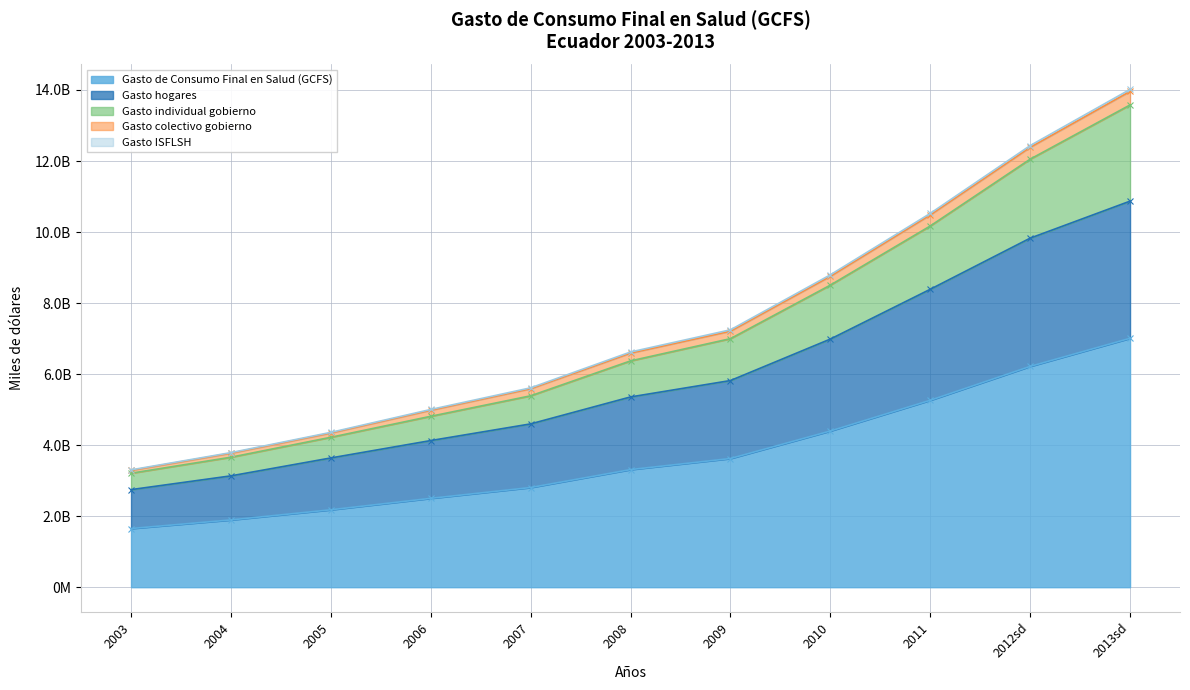

True or false: Gasto colectivo gobierno and Gasto de Consumo Final en Salud (GCFS) cross at least once.

False